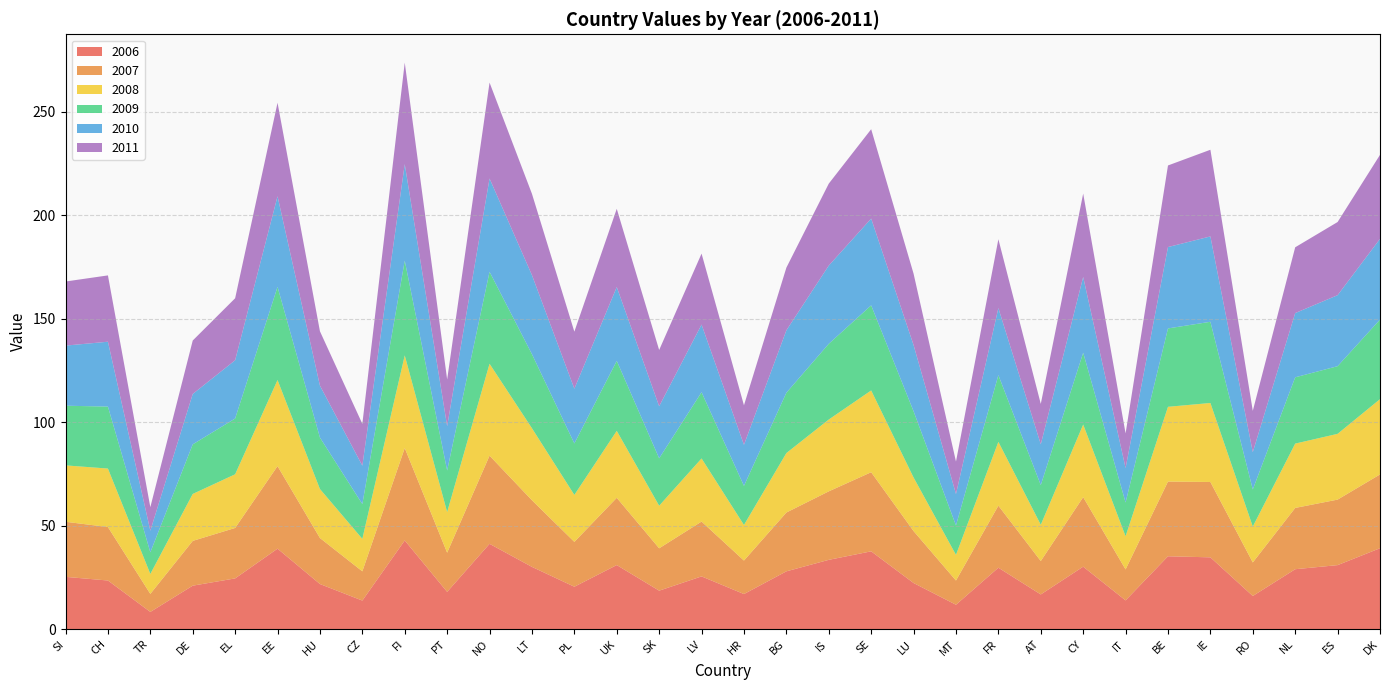

Reading left to right, what are all the values shown in this chart?

2006: SI=25.3	CH=23.5	TR=8.3	DE=21.0	EL=24.5	EE=38.9	HU=21.8	CZ=13.8	FI=42.9	PT=18.0	NO=41.2	LT=30.1	PL=20.5	UK=31.0	SK=18.6	LV=25.5	HR=17.0	BG=27.9	IS=33.5	SE=37.6	LU=22.3	MT=11.8	FR=29.7	AT=16.8	CY=30.2	IT=13.9	BE=35.2	IE=34.7	RO=16.0	NL=29.0	ES=30.9	DK=39.1
2007: SI=26.6	CH=25.8	TR=8.7	DE=21.6	EL=24.4	EE=39.9	HU=22.2	CZ=14.1	FI=44.7	PT=18.9	NO=42.6	LT=32.2	PL=21.7	UK=32.5	SK=20.5	LV=26.5	HR=16.2	BG=28.4	IS=33.1	SE=38.2	LU=25.1	MT=11.7	FR=30.0	AT=16.1	CY=33.6	IT=15.0	BE=36.1	IE=36.4	RO=16.2	NL=29.6	ES=31.7	DK=35.7
2008: SI=27.3	CH=28.3	TR=9.7	DE=22.7	EL=25.9	EE=41.6	HU=23.7	CZ=15.7	FI=44.8	PT=19.6	NO=44.4	LT=34.8	PL=22.7	UK=32.4	SK=20.6	LV=30.5	HR=17.2	BG=28.7	IS=34.7	SE=39.5	LU=25.9	MT=12.4	FR=30.8	AT=17.5	CY=35.1	IT=16.0	BE=36.1	IE=38.2	RO=17.3	NL=31.1	ES=31.8	DK=36.4
2009: SI=28.8	CH=30.0	TR=10.4	DE=24.0	EL=27.0	EE=45.0	HU=24.9	CZ=16.8	FI=45.8	PT=20.1	NO=44.4	LT=35.8	PL=24.9	UK=33.8	SK=22.9	LV=32.0	HR=18.9	BG=29.2	IS=36.6	SE=41.1	LU=32.0	MT=14.2	FR=32.2	AT=19.2	CY=34.7	IT=16.3	BE=37.9	IE=39.2	RO=17.9	NL=32.0	ES=32.7	DK=38.5
2010: SI=29.1	CH=31.3	TR=10.4	DE=24.4	EL=28.2	EE=43.8	HU=25.1	CZ=18.6	FI=46.6	PT=21.4	NO=45.1	LT=38.2	PL=26.5	UK=35.7	SK=25.2	LV=32.7	HR=19.8	BG=30.2	IS=37.8	SE=41.9	LU=32.0	MT=15.2	FR=32.4	AT=19.7	CY=36.6	IT=16.7	BE=39.3	IE=41.3	RO=18.0	NL=31.0	ES=34.3	DK=39.0
2011: SI=31.0	CH=32.1	TR=11.4	DE=25.8	EL=30.0	EE=45.2	HU=26.3	CZ=20.2	FI=49.1	PT=22.6	NO=46.4	LT=39.3	PL=27.6	UK=37.8	SK=27.2	LV=34.3	HR=19.1	BG=30.3	IS=39.6	SE=43.2	LU=34.5	MT=15.7	FR=33.3	AT=19.5	CY=40.3	IT=16.8	BE=39.4	IE=41.9	RO=20.0	NL=31.8	ES=35.3	DK=40.6